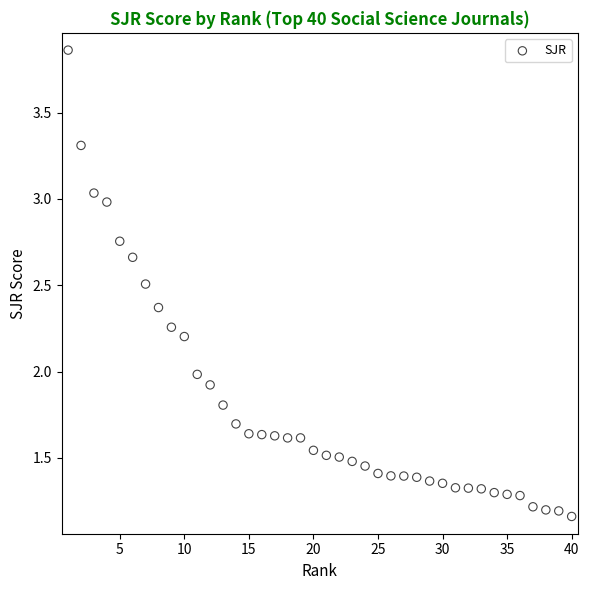

What is the range of X values (max minus min)?

39.0